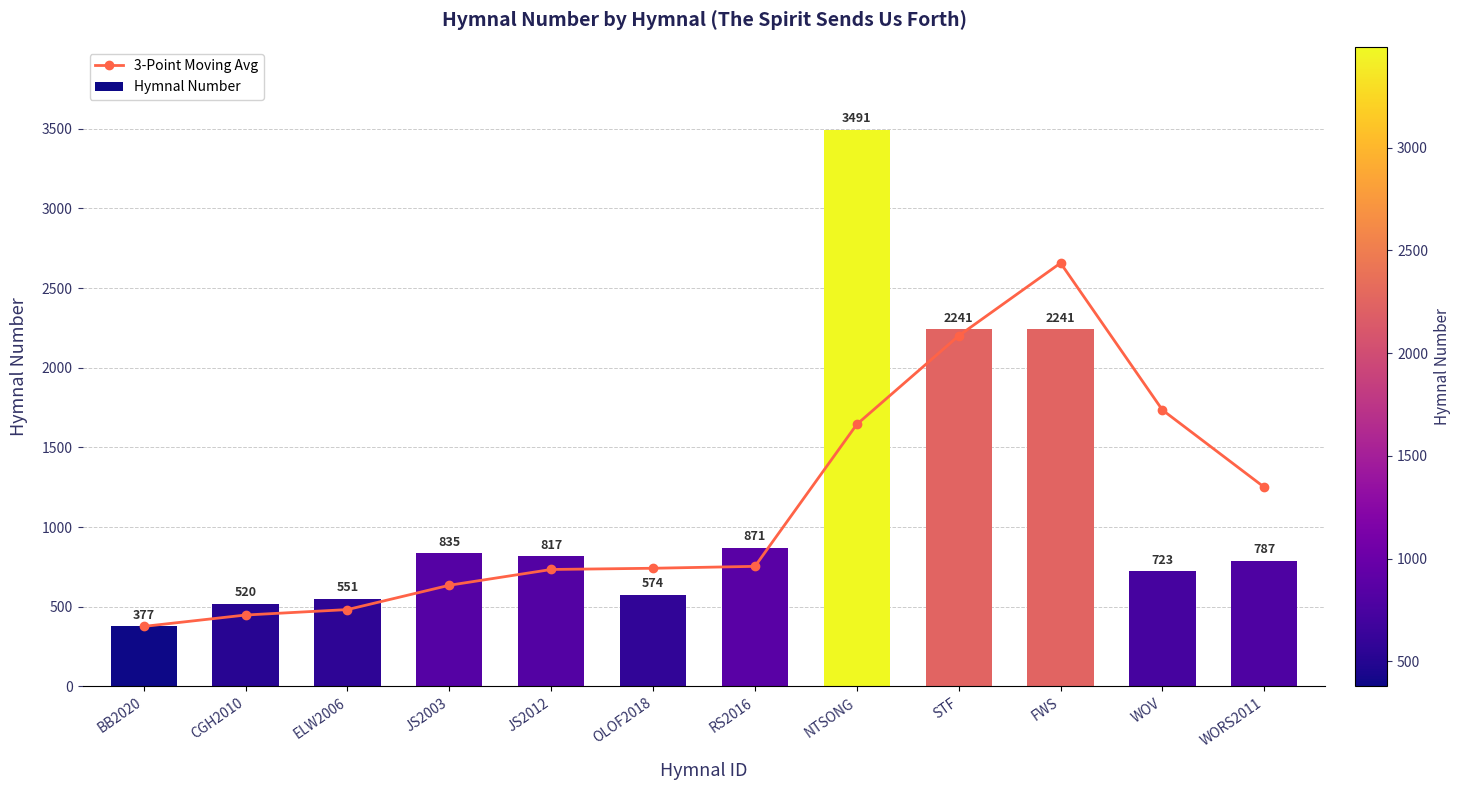

Which has a higher value, BB2020 or NTSONG?

NTSONG